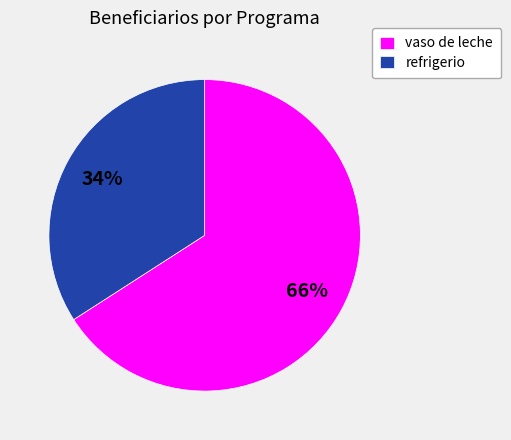

Is there any slice that represents more than half of the pie?

Yes